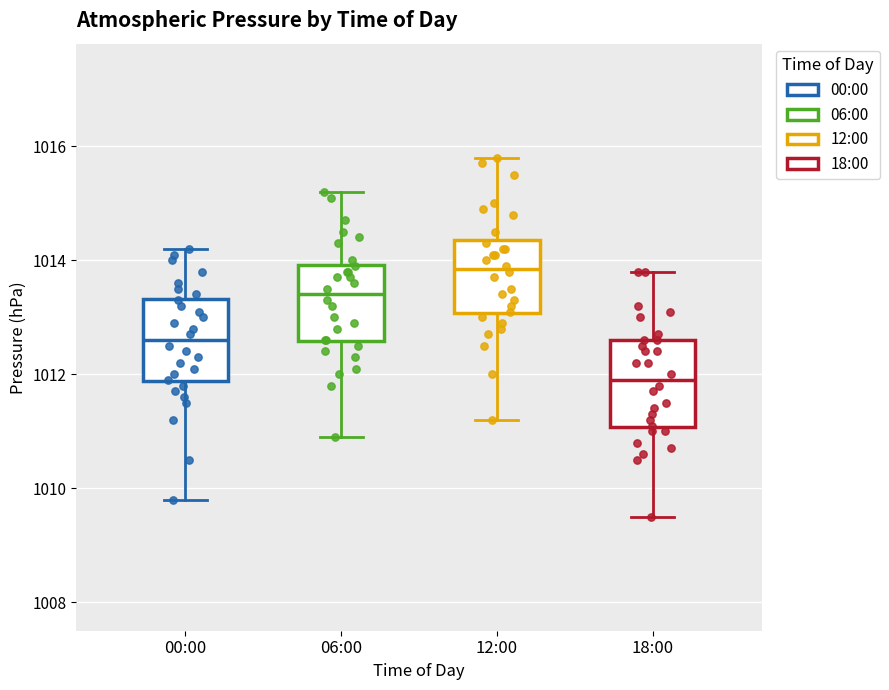

Reading left to right, transcribe this box plot: for each box, give where its median line is, the range the box spans, and where its two whiskers end, as read against the y-axis. The values are not printed on the chart, so give them approximately, as read against the axis.

00:00: median 1012.6, box 1011.8 to 1013.4, whiskers 1009.8 to 1014.2
06:00: median 1013.4, box 1012.6 to 1014.0, whiskers 1011.0 to 1015.2
12:00: median 1013.8, box 1013.0 to 1014.4, whiskers 1011.2 to 1015.8
18:00: median 1012.0, box 1011.0 to 1012.6, whiskers 1009.6 to 1013.8